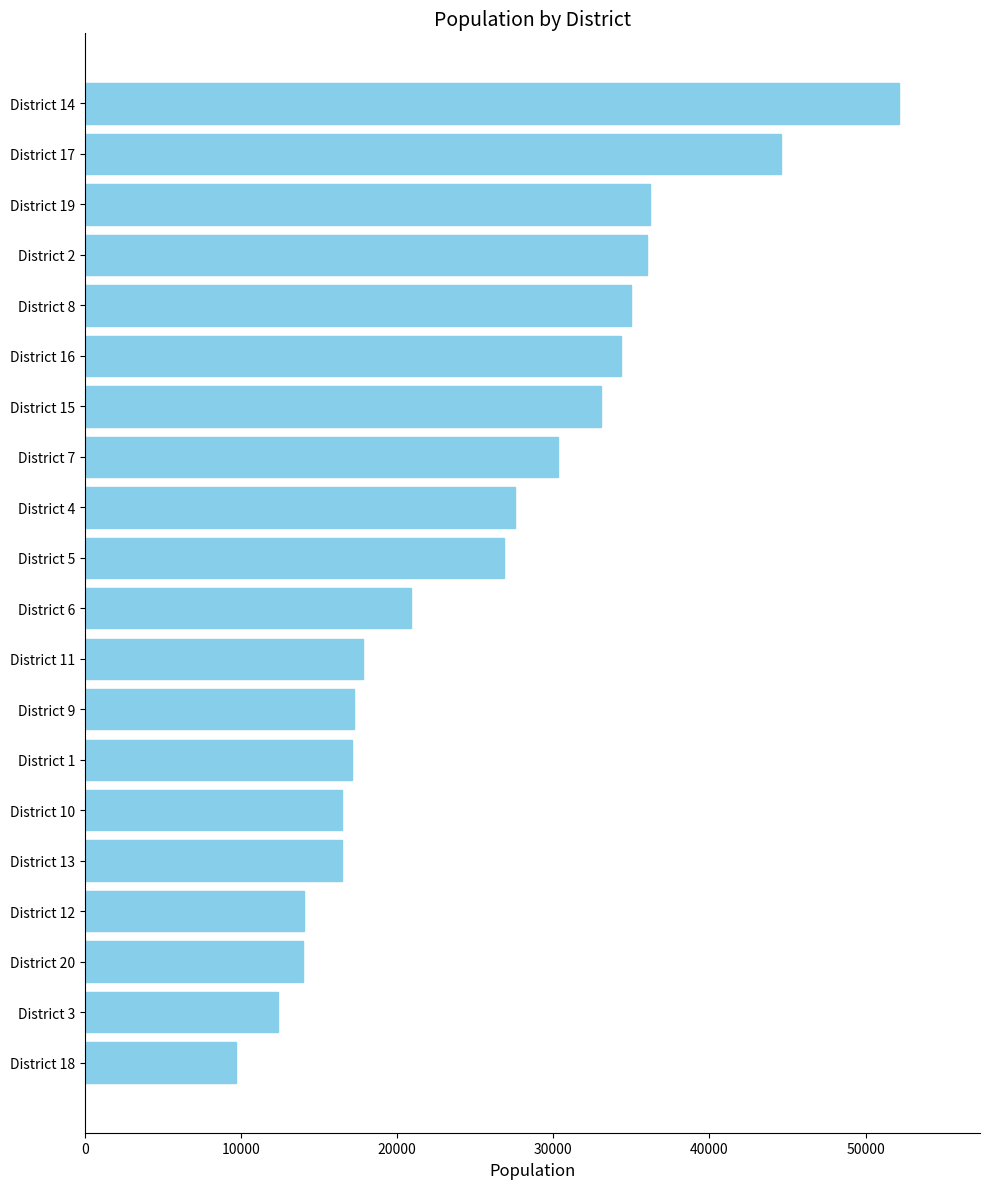

What is the sum of the values at District 20 and District 17?

58551.6